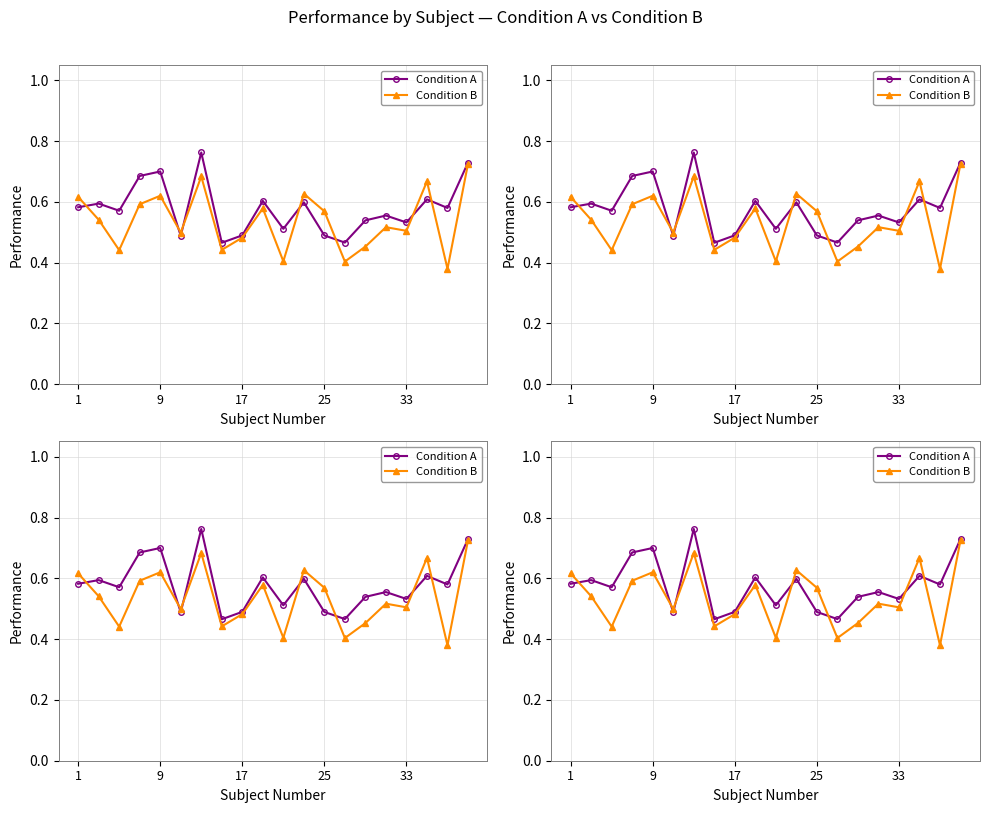

Does the chart display data point markers on the line(s)?

Yes